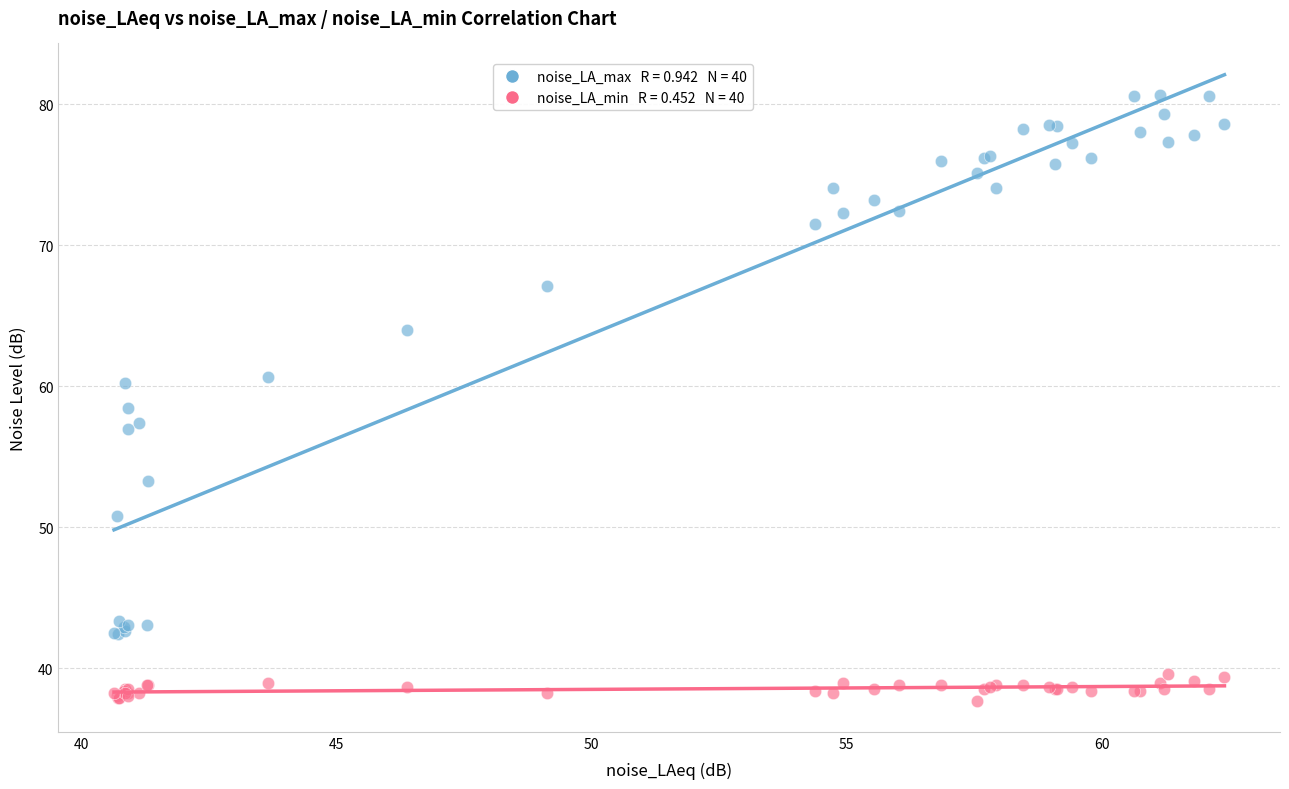

Across all series, what Y value is closest to 59?

58.5